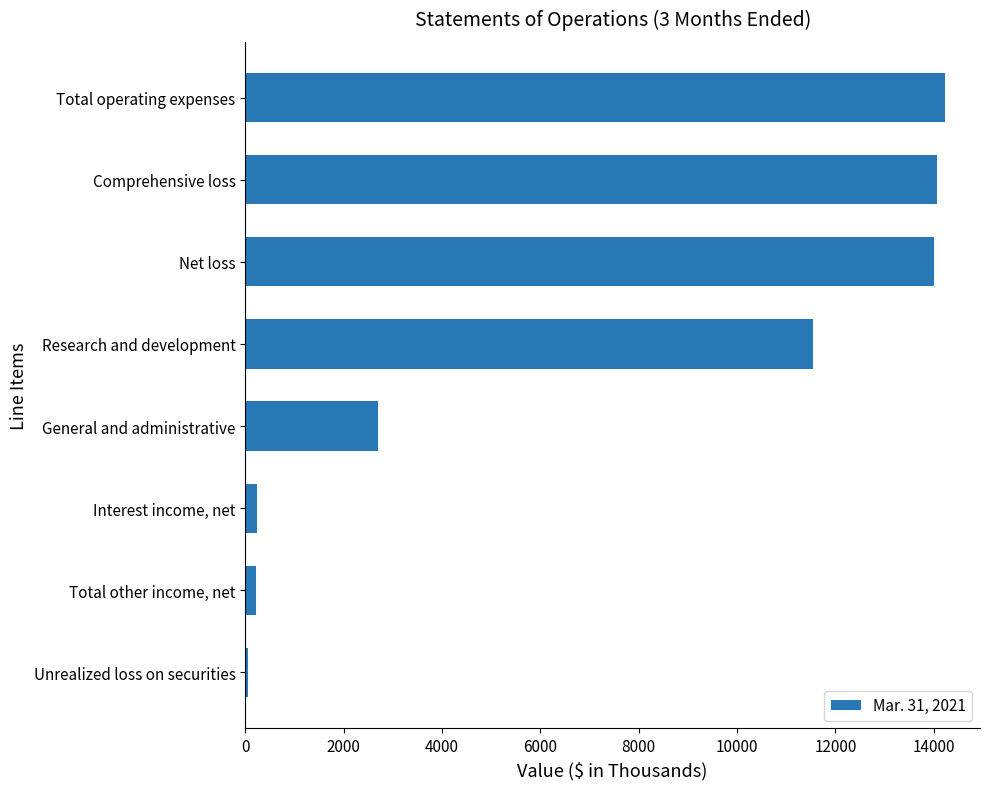

Rank the categories by value from lowest to highest.

Unrealized loss on securities, Total other income, net, Interest income, net, General and administrative, Research and development, Net loss, Comprehensive loss, Total operating expenses